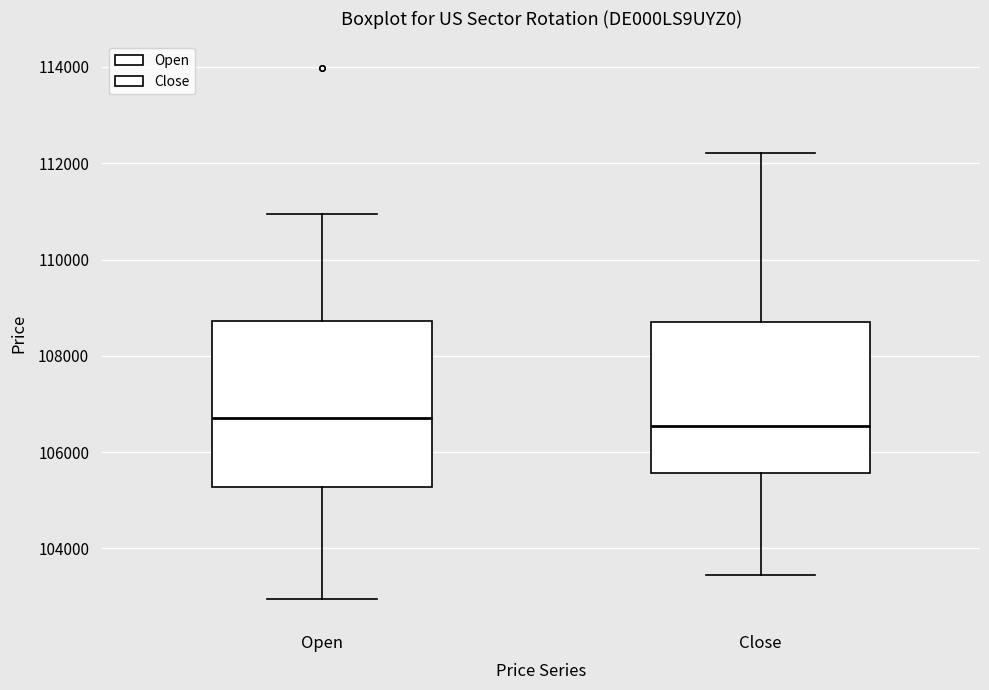

Reading left to right, transcribe this box plot: for each box, give where its median line is, the range the box spans, and where its two whiskers end, as read against the y-axis. The values are not printed on the chart, so give them approximately, as read against the axis.

Open: median 106800, box 105200 to 108800, whiskers 103000 to 111000
Close: median 106600, box 105600 to 108800, whiskers 103400 to 112200